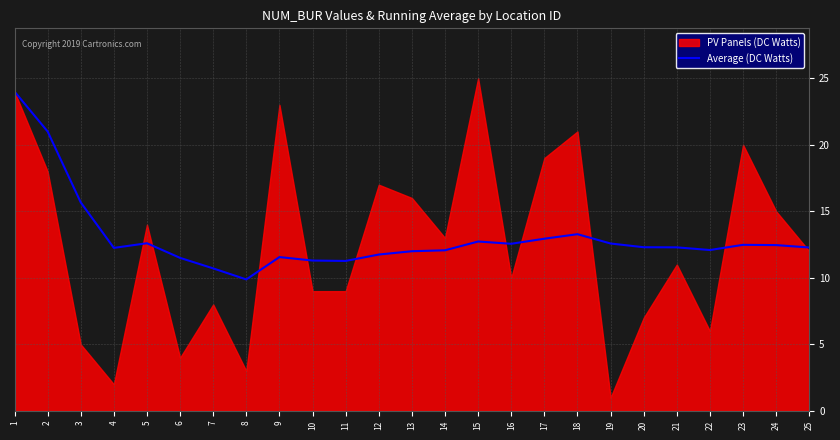

How many points are higher than both their immediate neighbors (excluding endpoints)?

5